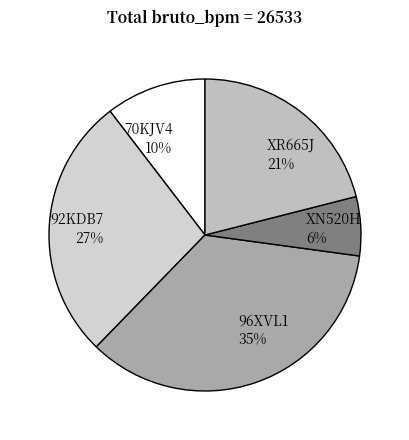

Do 70KJV4 and XN520H together represent more than half of the pie?

No